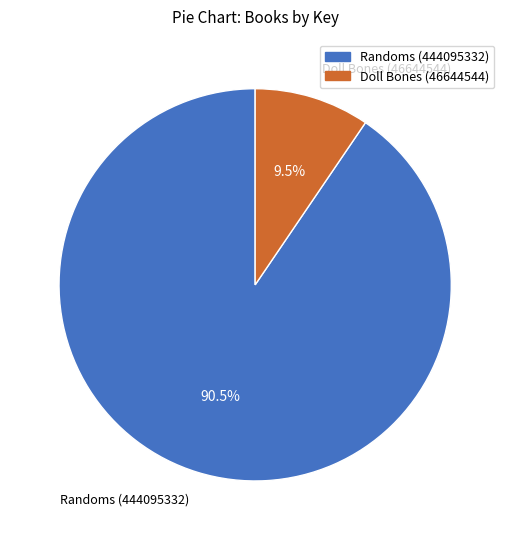

What is the ratio of the value at Randoms (444095332) to the value at Doll Bones (46644544)?

9.5